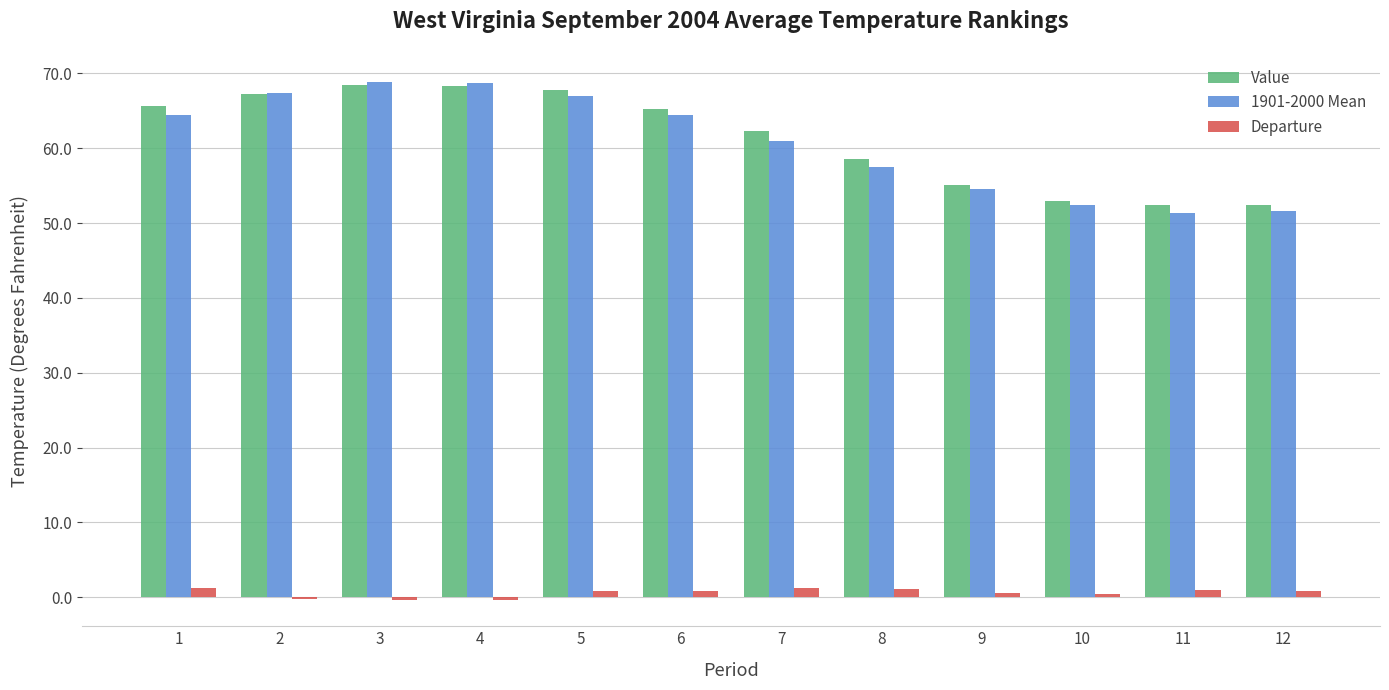

The Value series shows 31.3 at 7. True or false?

False